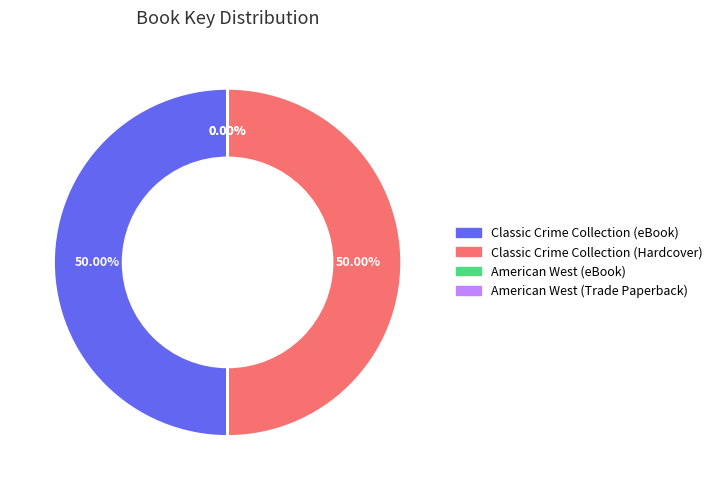

What is the ratio of the value at Classic Crime Collection (eBook) to the value at Classic Crime Collection (Hardcover)?

1.0